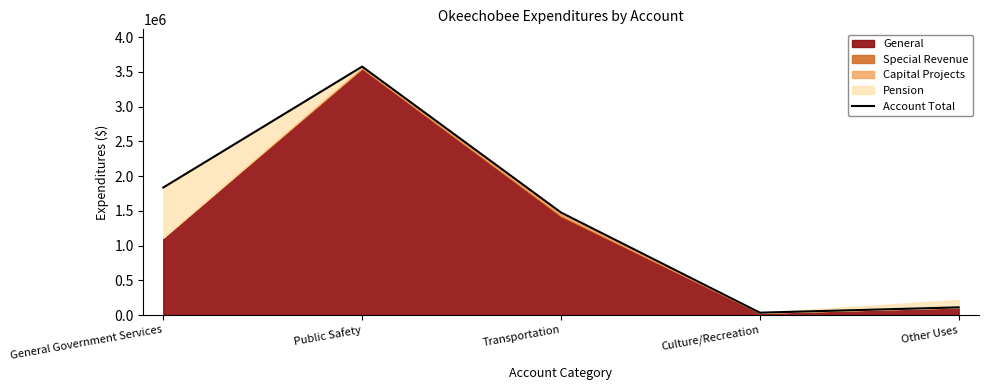

What is the difference between the maximum and minimum values?

3540381